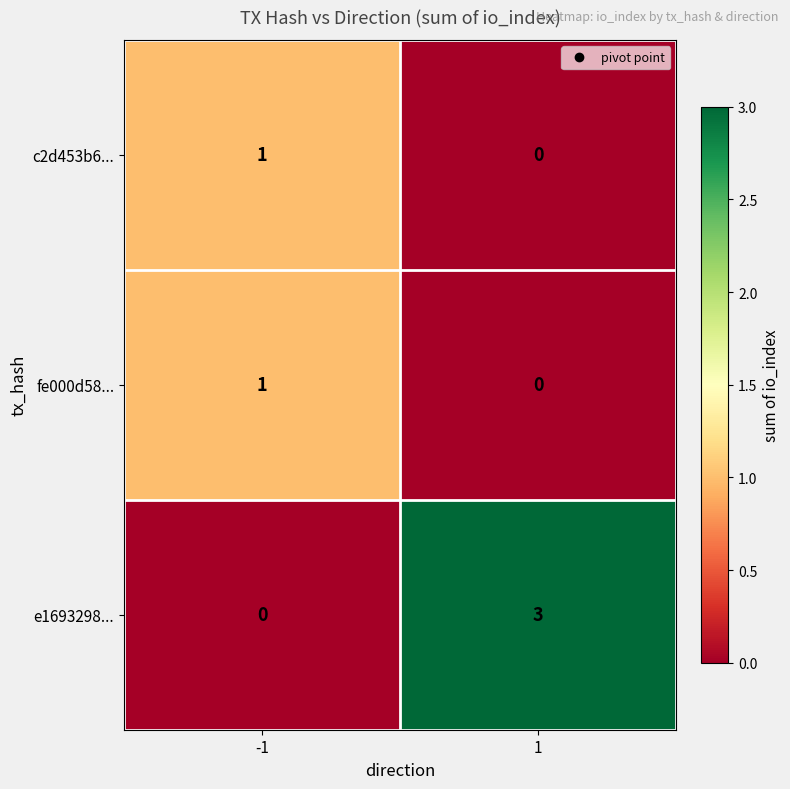

Rank the categories by c2d453b6... value from highest to lowest.

-1, 1